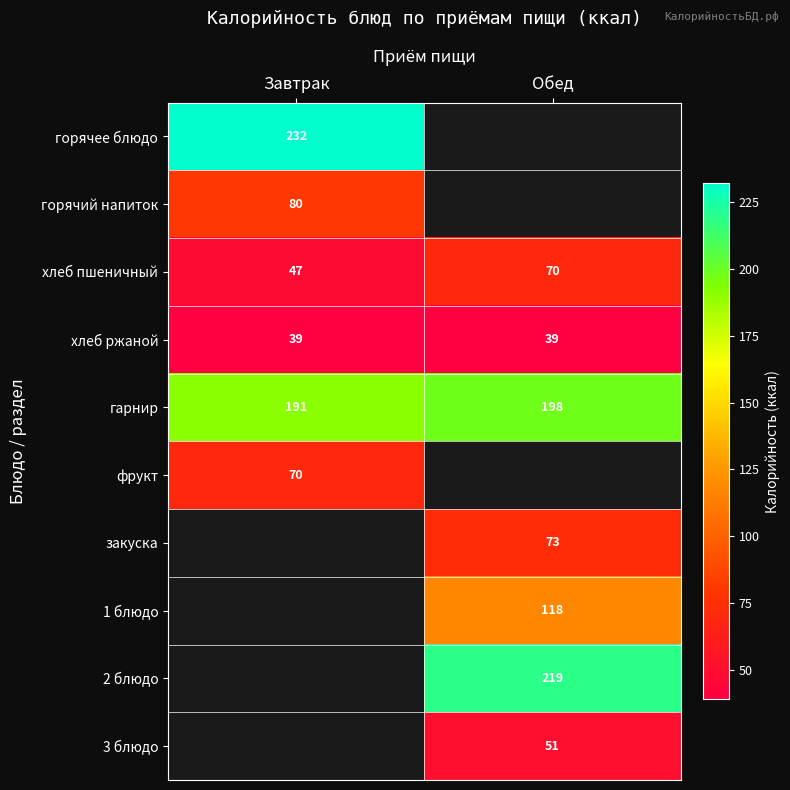

What is the difference between the maximum and minimum values in the гарнир series?

7